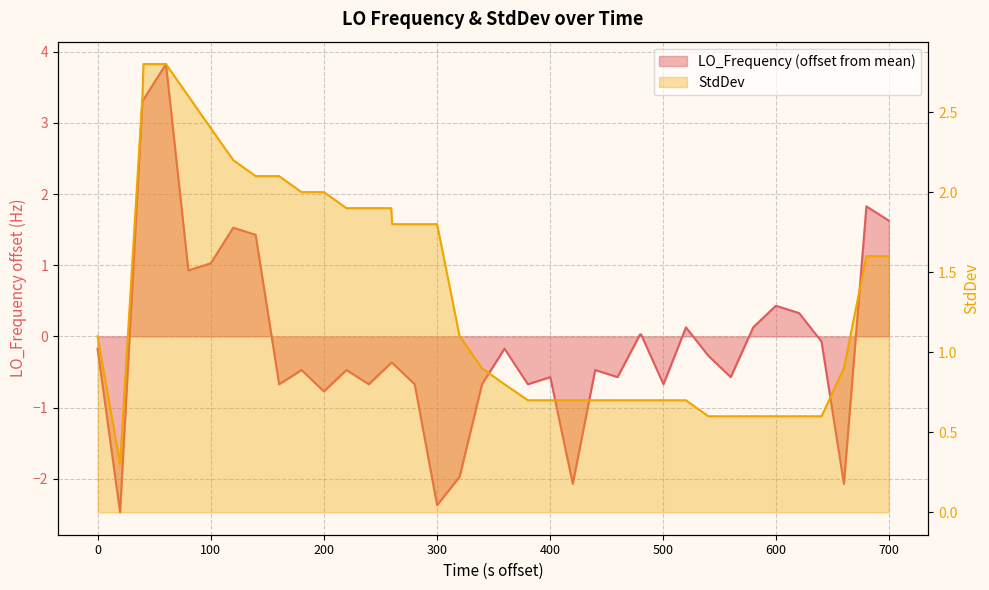

Does the chart display data point markers on the line(s)?

No